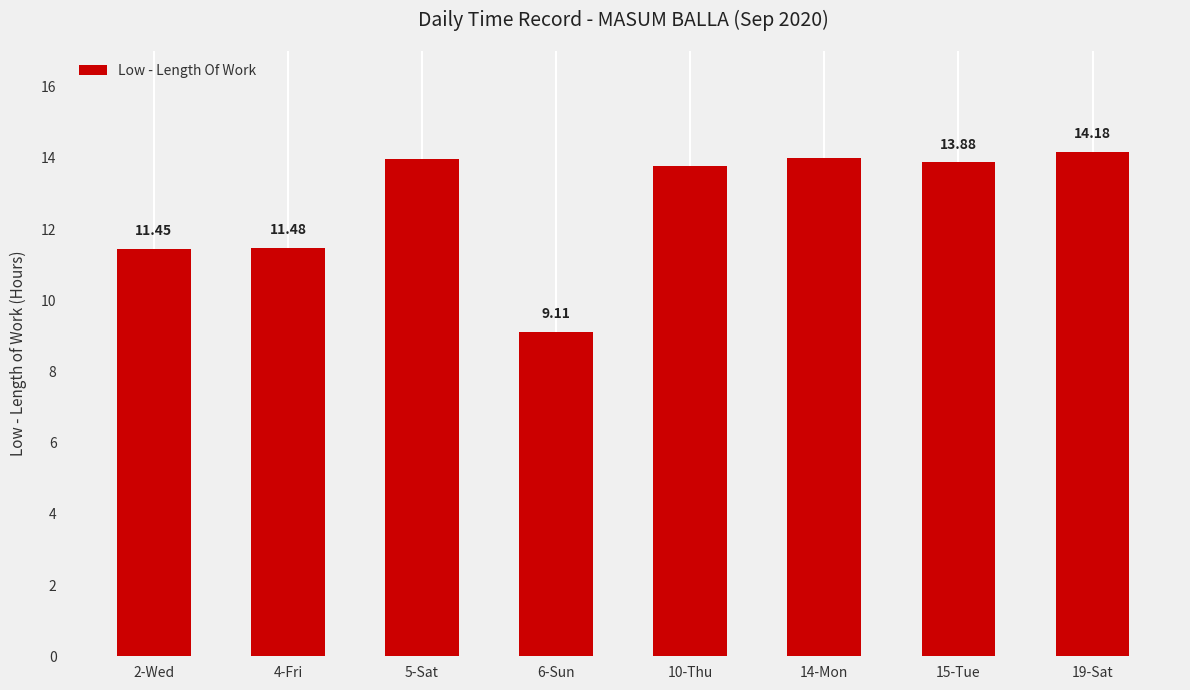

What is the average value?

12.7